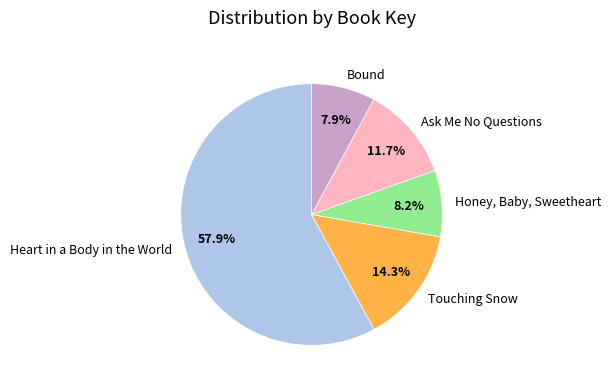

Is it true that Ask Me No Questions is 12% of the pie?

True